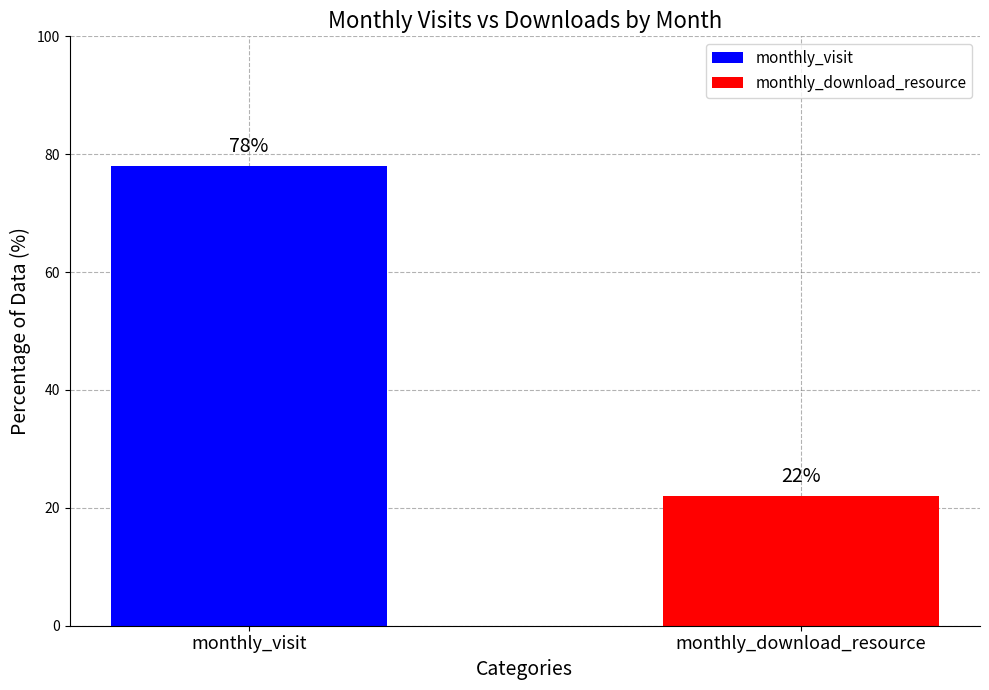

Which series has the widest spread of values?

monthly_visit